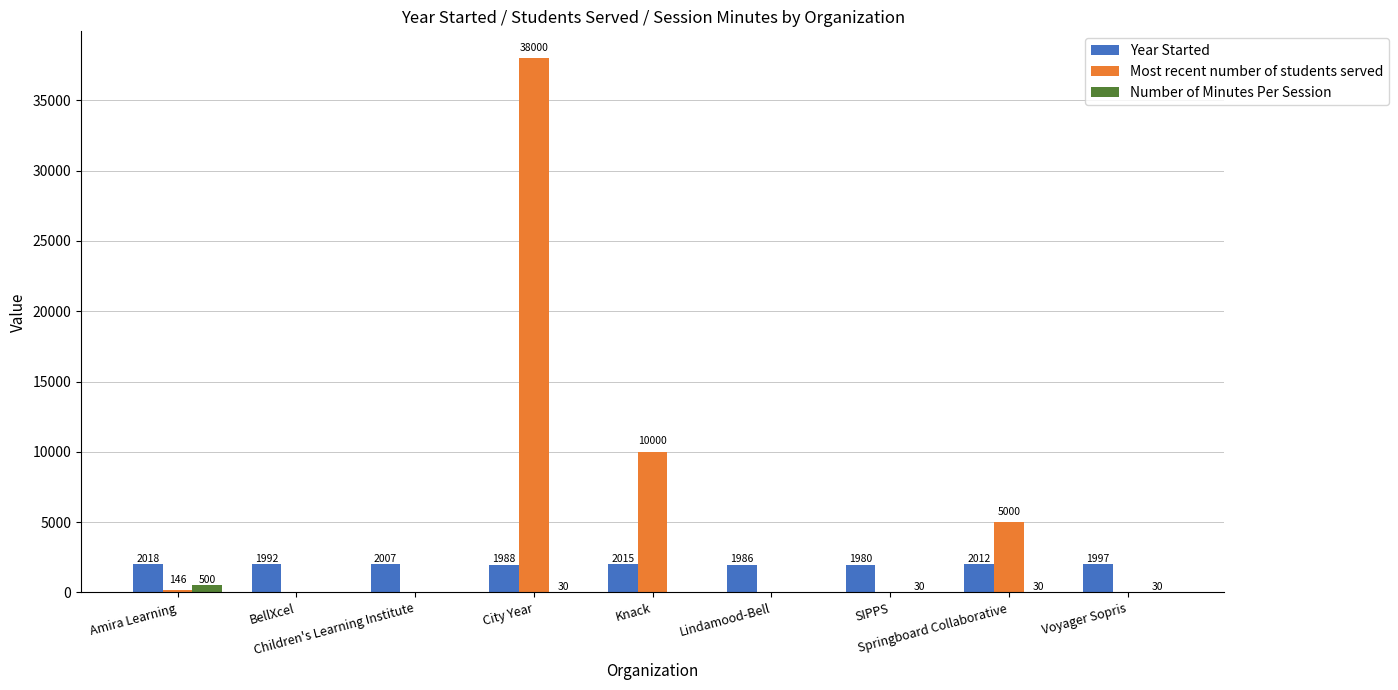

What is the greatest value displayed?

38000